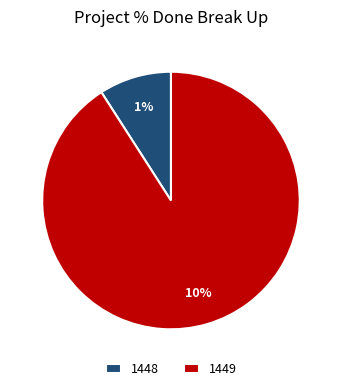

To the nearest percent, what is the average slice percentage?

50%